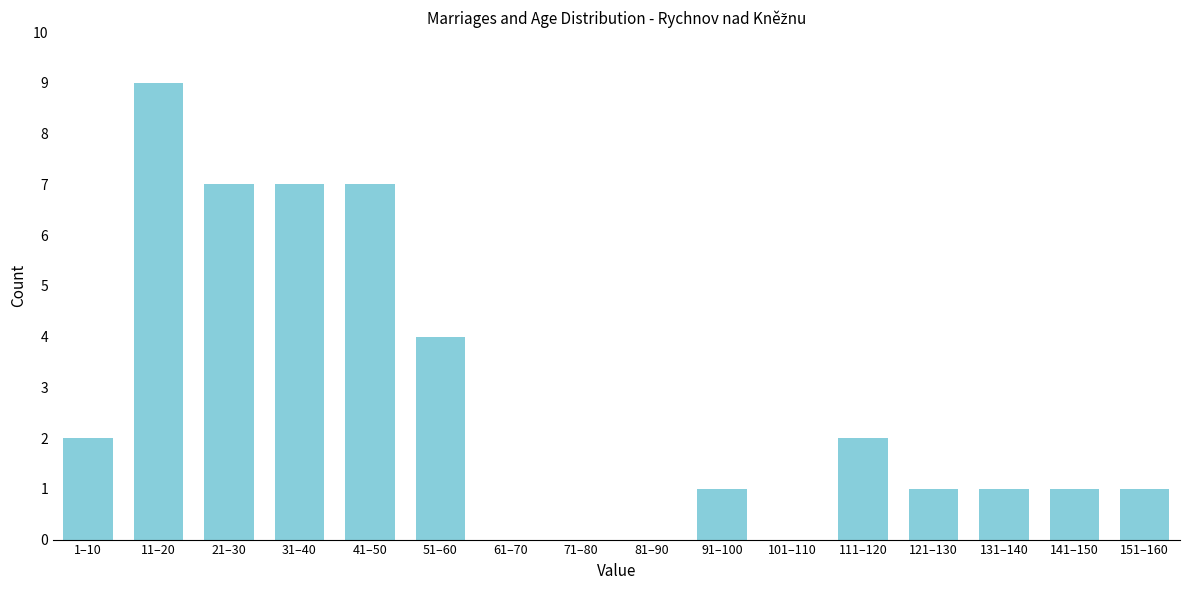

Reading left to right, list all the values displayed in this chart.

1–10=2	11–20=9	21–30=7	31–40=7	41–50=7	51–60=4	61–70=0	71–80=0	81–90=0	91–100=1	101–110=0	111–120=2	121–130=1	131–140=1	141–150=1	151–160=1